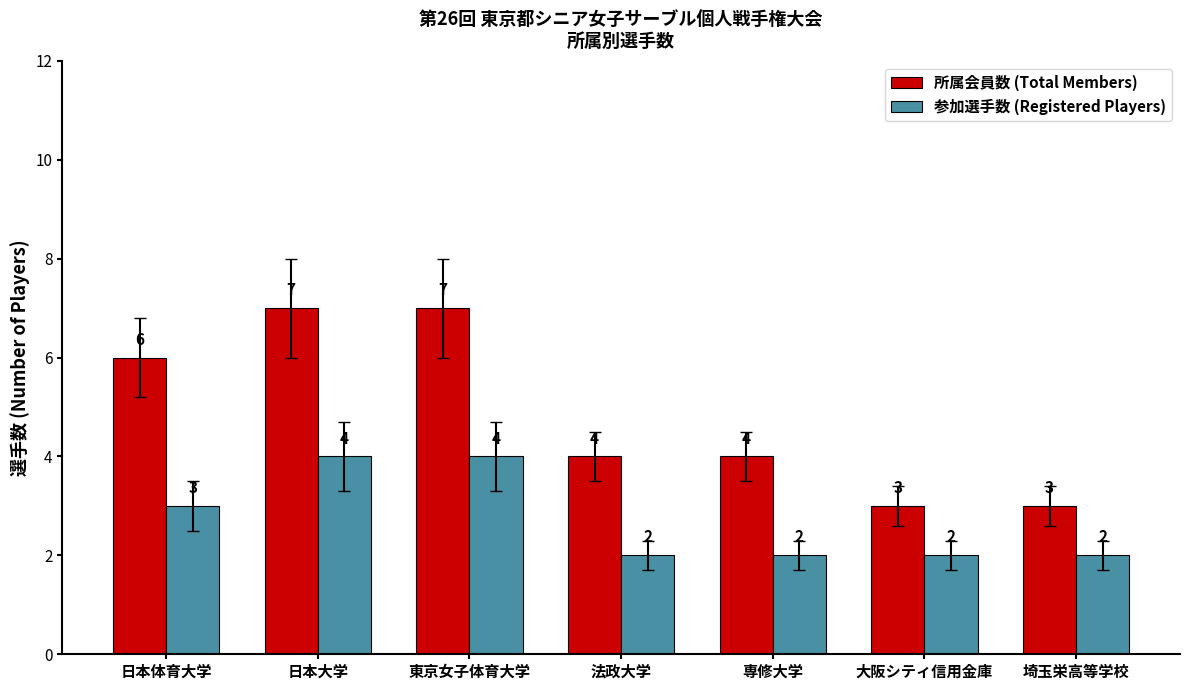

What is the maximum value for 参加選手数 (Registered Players)?

4